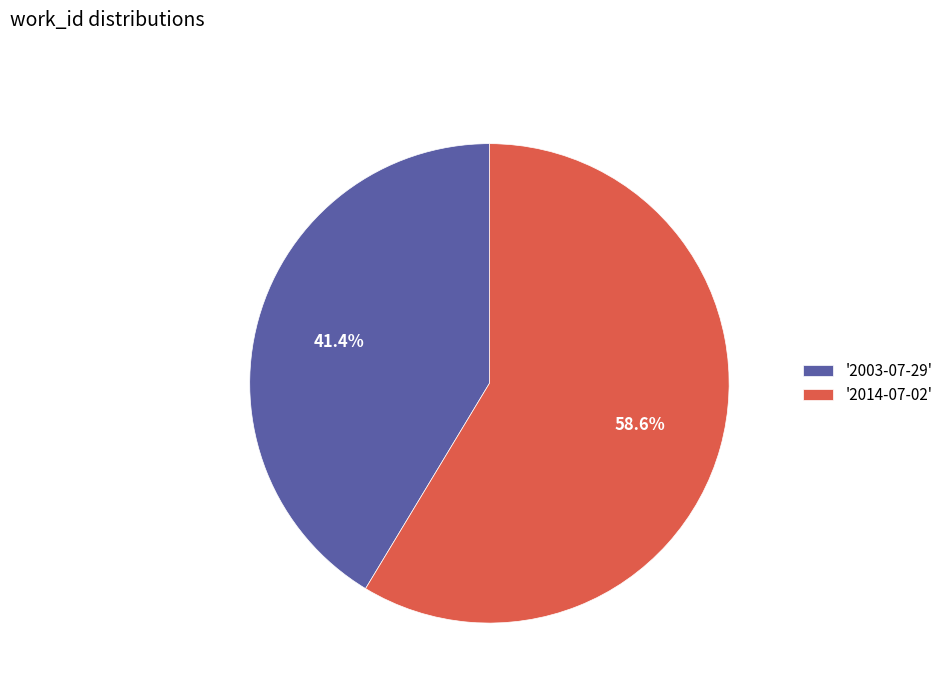

Count the number of slices in the pie.

2